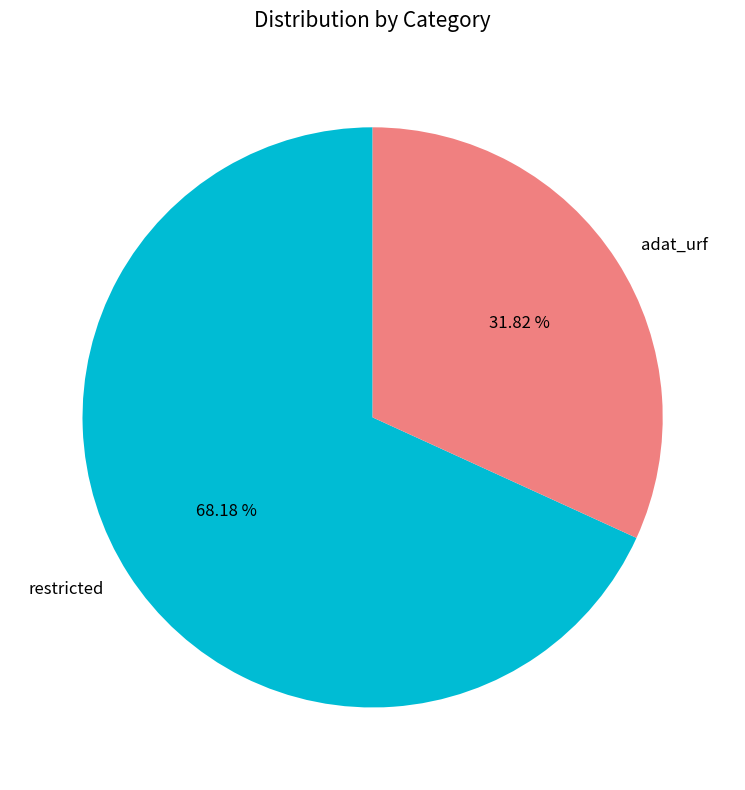

Which slice represents more than half of the pie?

restricted